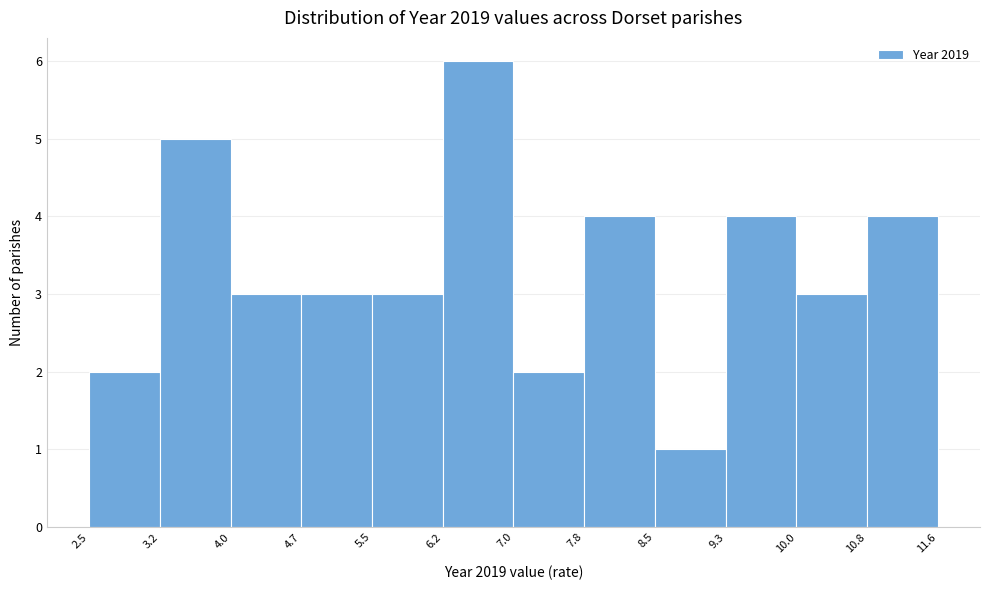

Reading left to right, list every bar in this chart as the range it spans on the x-axis followed by its height. The values are not printed on the chart, so give them approximately, as read against the axis.

2.5 to 3.2: 2
3.2 to 4.0: 5
4.0 to 4.7: 3
4.7 to 5.5: 3
5.5 to 6.2: 3
6.2 to 7.0: 6
7.0 to 7.8: 2
7.8 to 8.5: 4
8.5 to 9.3: 1
9.3 to 10.0: 4
10.0 to 10.8: 3
10.8 to 11.6: 4